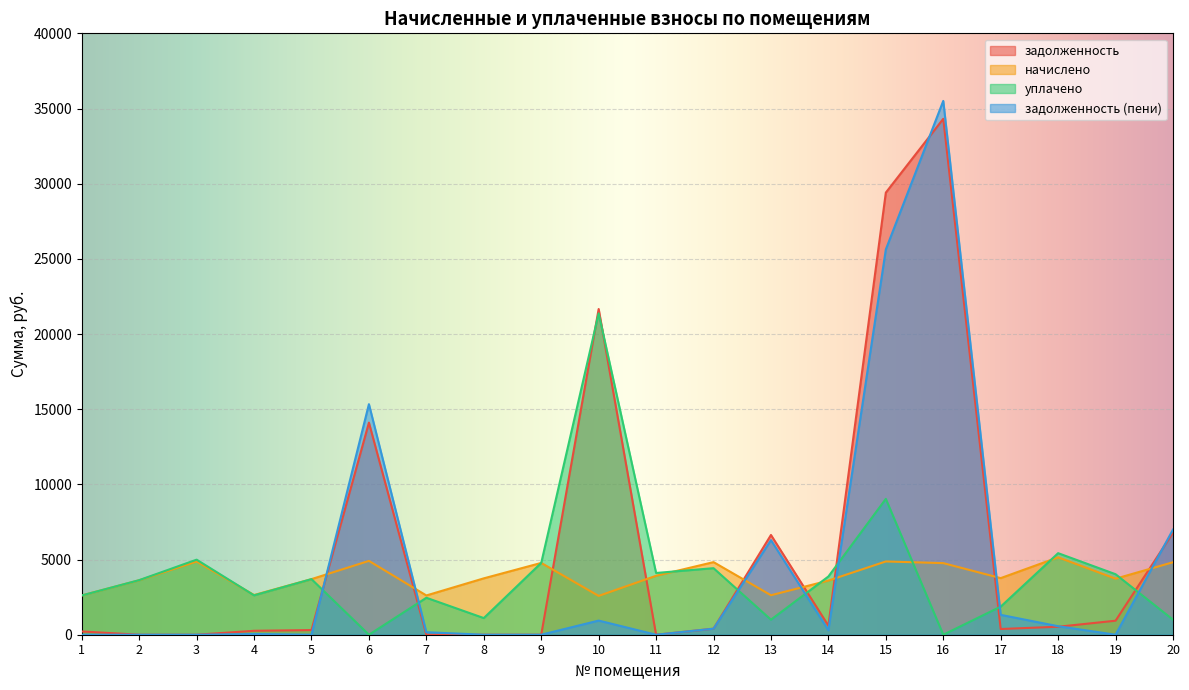

At which category is the sum across all series the highest?

16